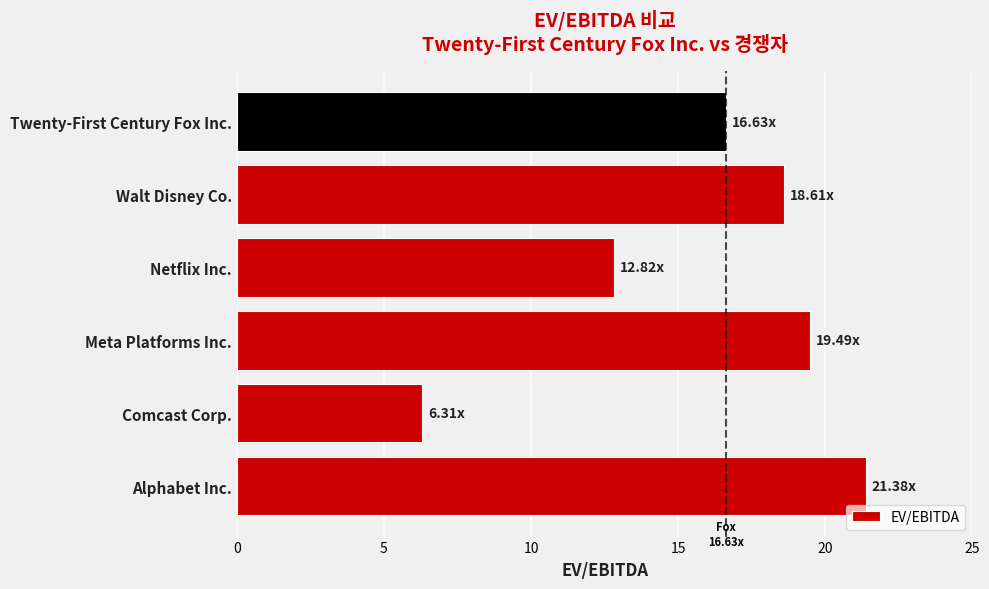

Rank the categories by value from lowest to highest.

Comcast Corp., Netflix Inc., Twenty-First Century Fox Inc., Walt Disney Co., Meta Platforms Inc., Alphabet Inc.